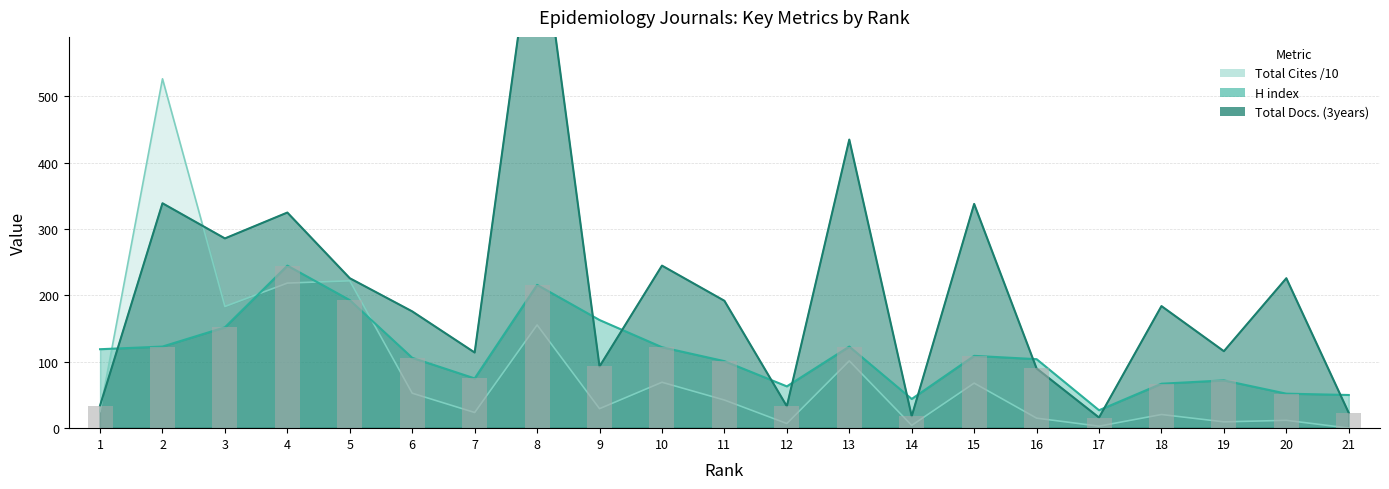

Rank the series by their average value, from lowest to highest.

Total Cites (3years), H index, Total Docs. (3years)